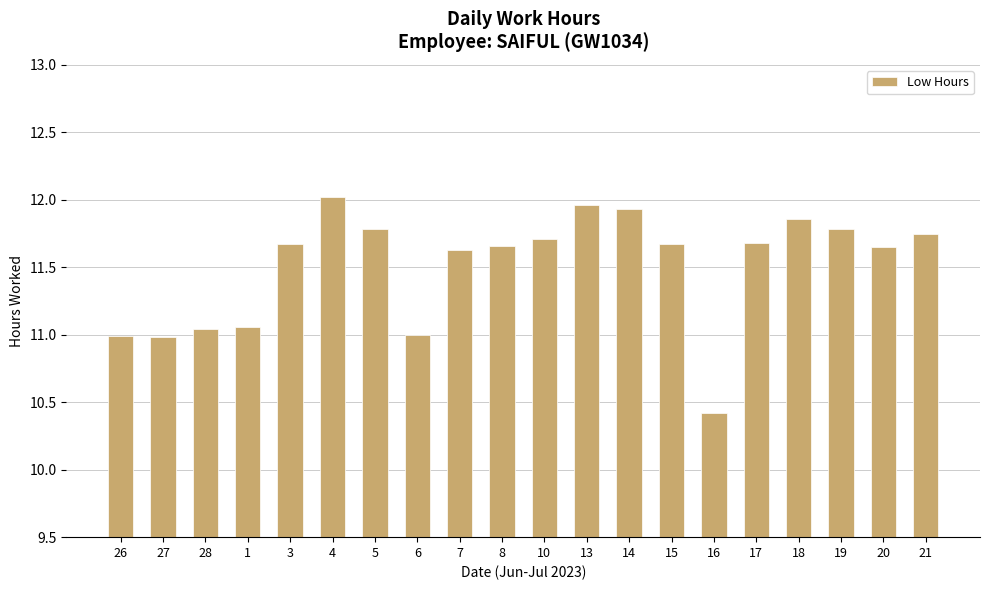

What is the smallest value displayed?

10.4